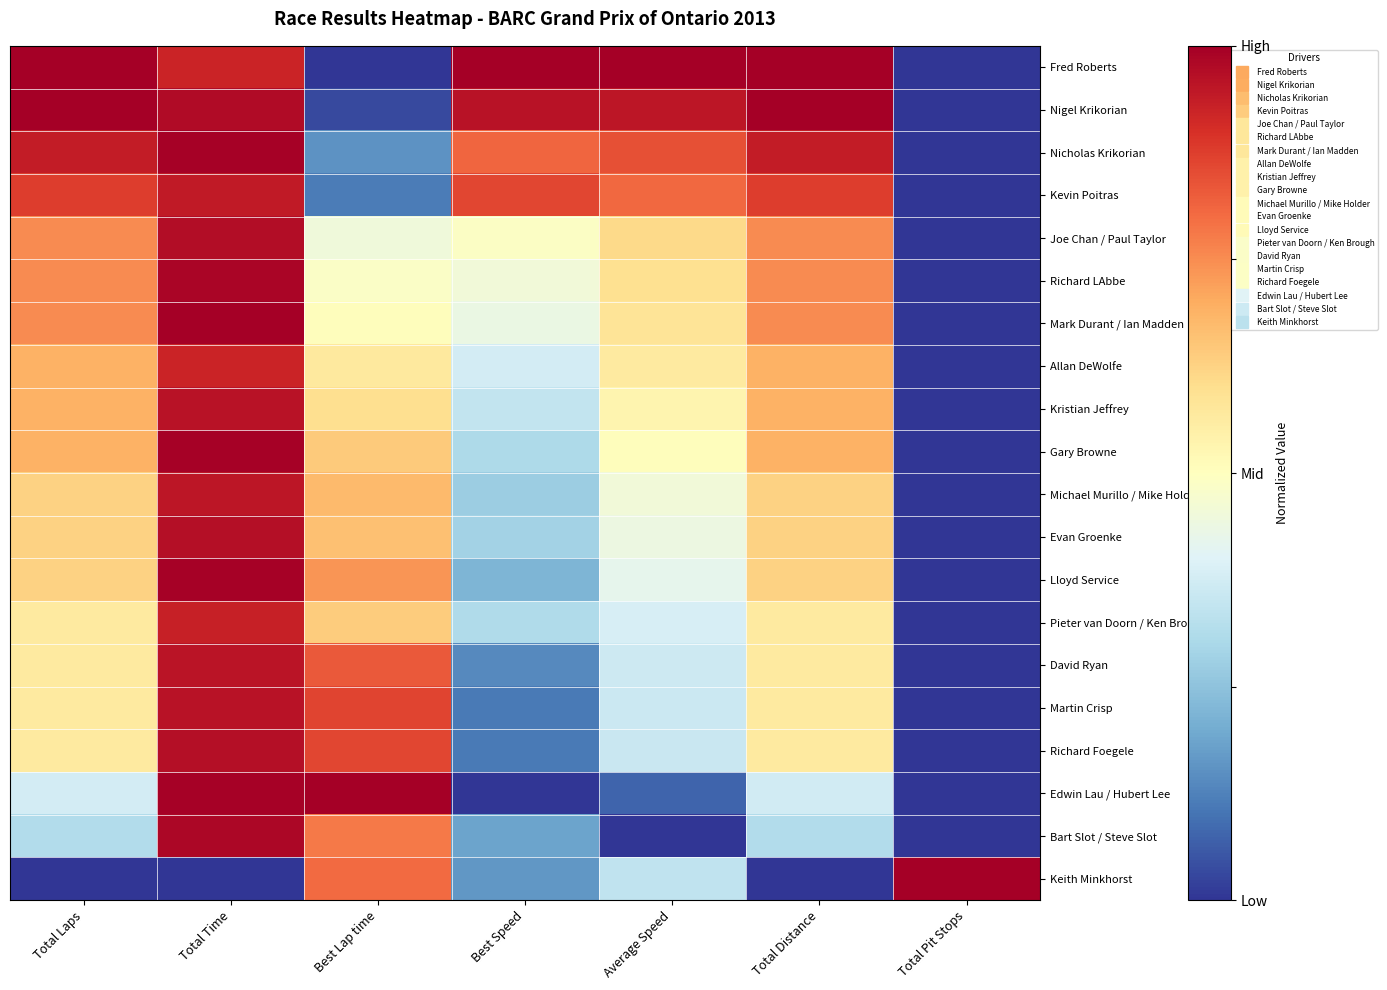

Between Total Distance and Total Pit Stops, which is larger?

Total Distance